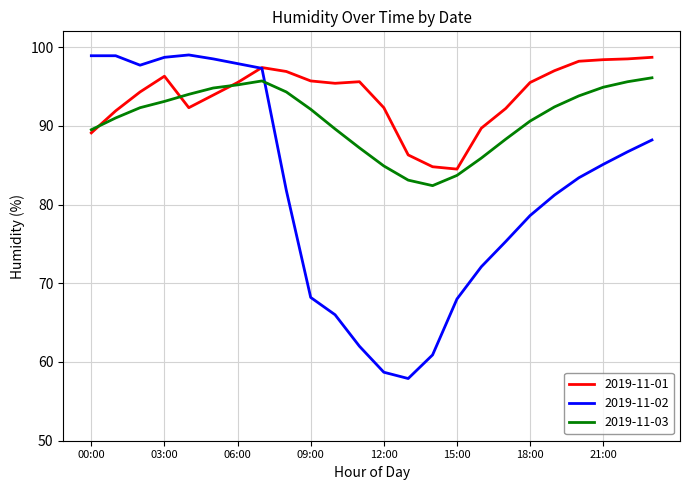

Which series has the largest total across all categories?

2019-11-01